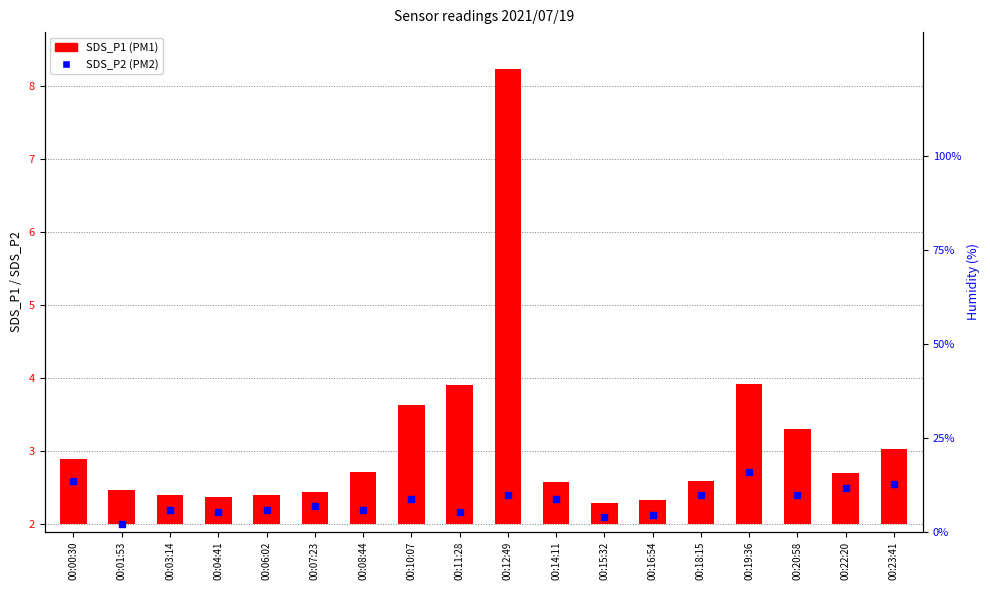

Between 00:08:44 and 00:06:02, which is larger?

00:08:44